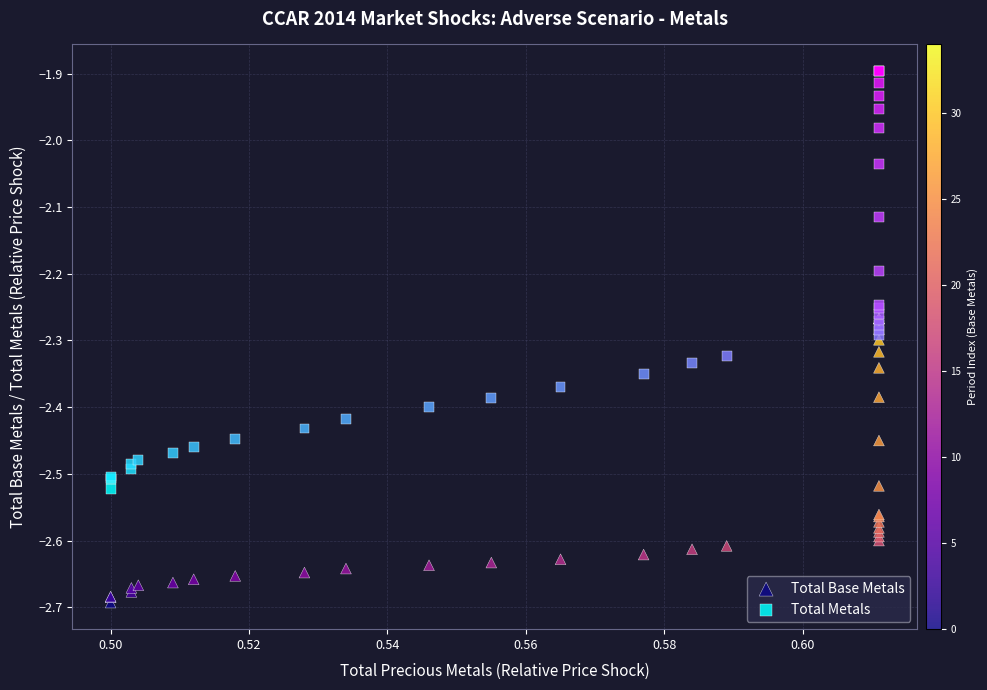

What are all the series names shown in the legend?

Total Base Metals, Total Metals